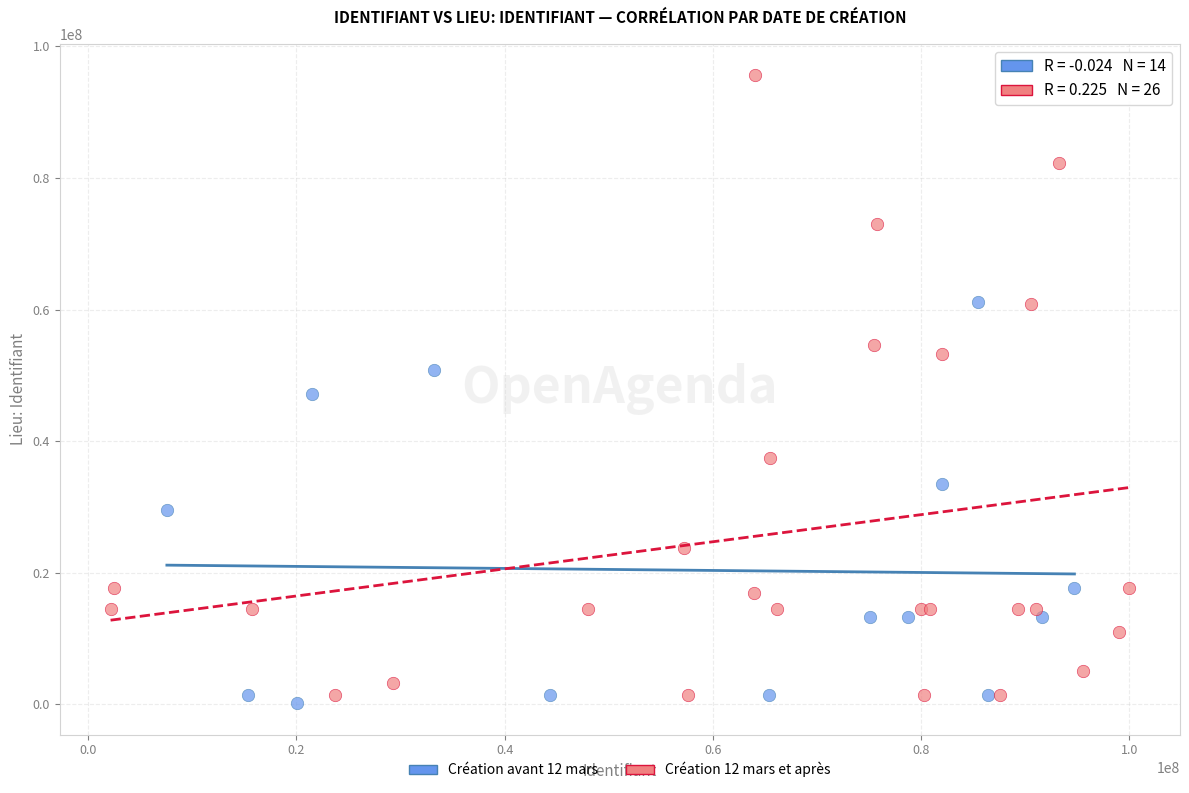

Which series reaches the maximum Y coordinate?

Création 12 mars et après